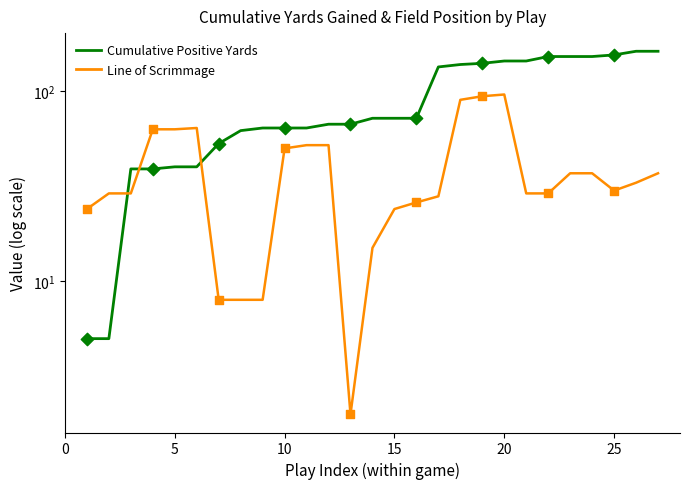

Which series has the widest spread of Y values?

Cumulative Positive Yards